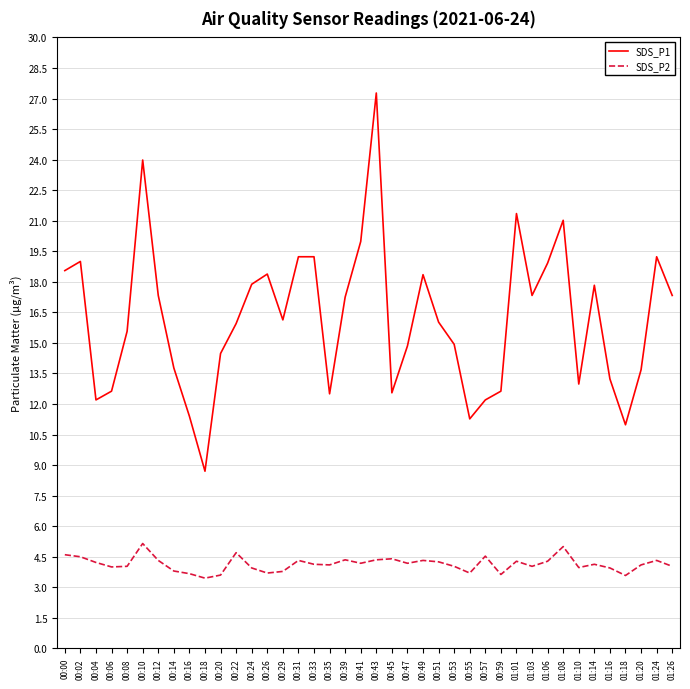

Rank the series by their average value, from lowest to highest.

SDS_P2, SDS_P1